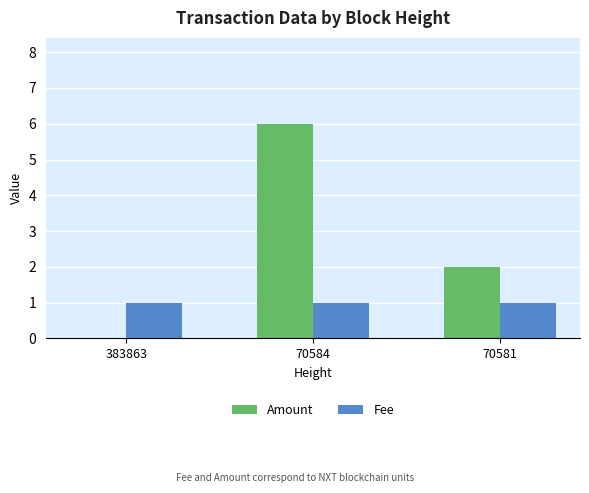

Which category has the highest value in the Amount series?

70584